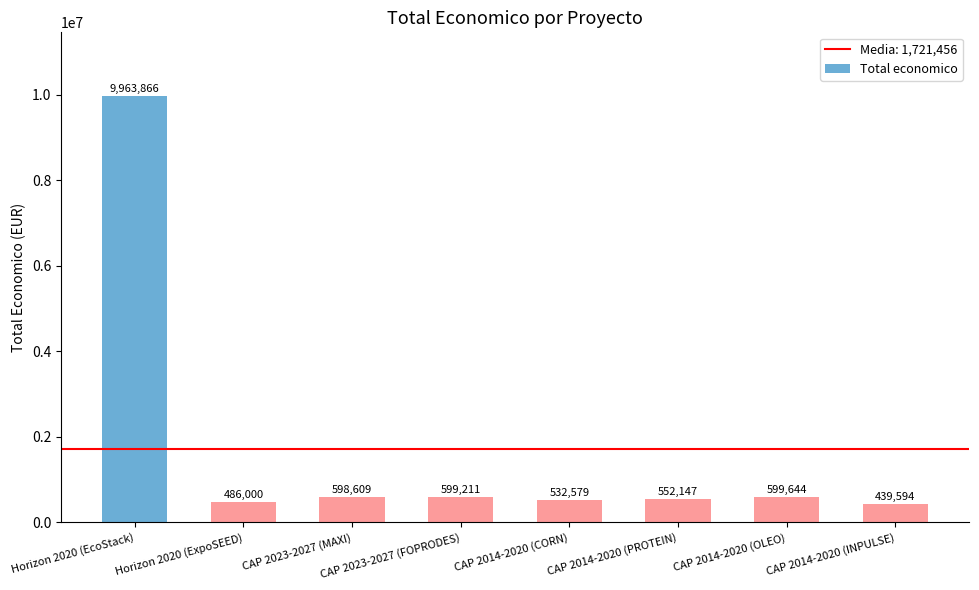

What is the difference between the values at CAP 2014-2020 (OLEO) and CAP 2023-2027 (MAXI)?

1035